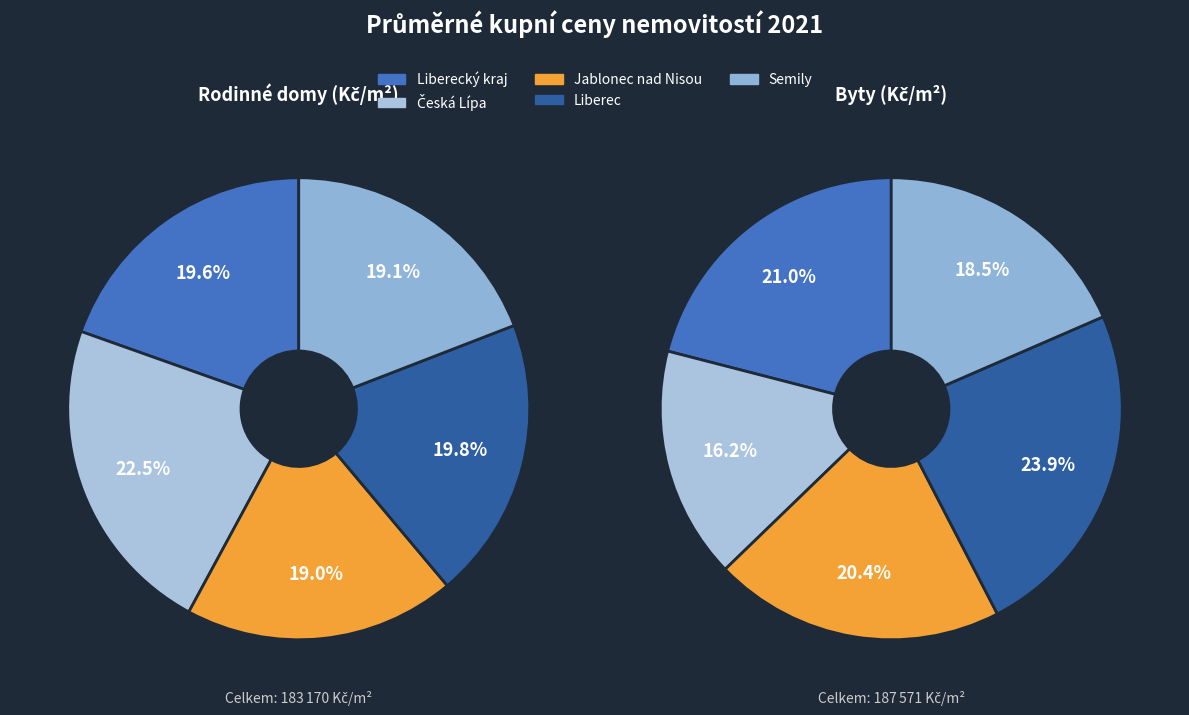

Which slice is the smallest?

Česká Lípa